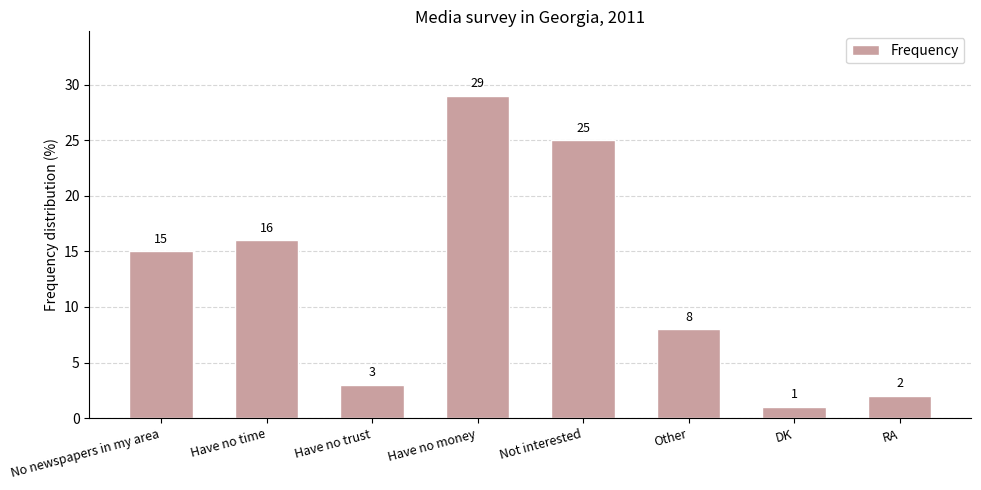

The value at Not interested is 39. True or false?

False